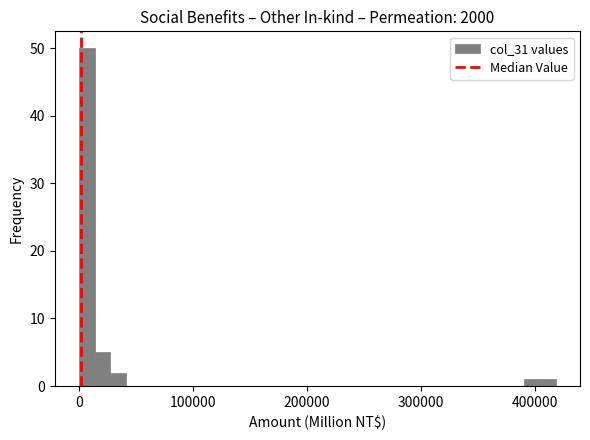

Read against the x-axis, roughly where is the centre of the tallest bar?

10000